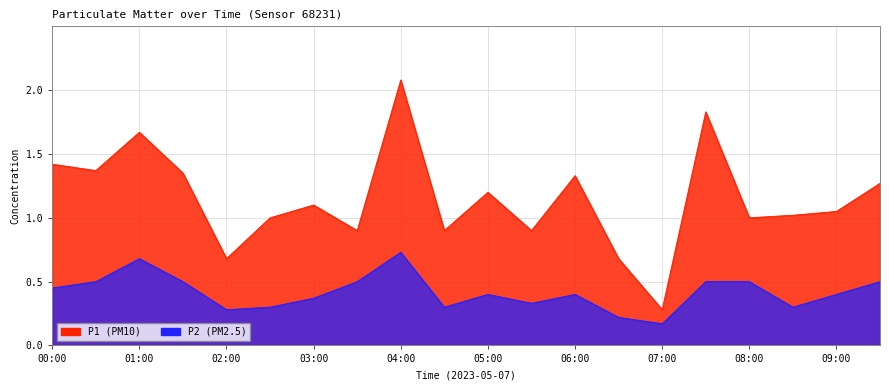

List the labels in order of P2 value, smallest first.

07:00, 06:30, 02:00, 02:30, 04:30, 08:30, 05:30, 03:00, 05:00, 06:00, 09:00, 00:00, 00:30, 01:30, 03:30, 07:30, 08:00, 09:30, 01:00, 04:00